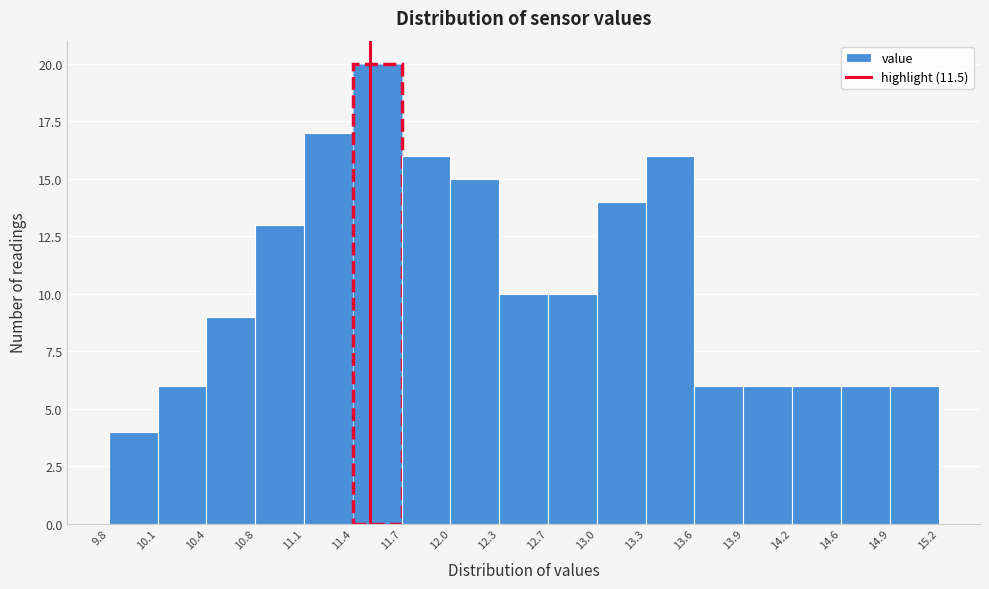

Reading left to right, list every bar in this chart as the range it spans on the x-axis followed by its height. The values are not printed on the chart, so give them approximately, as read against the axis.

9.8 to 10.1: 4
10.1 to 10.4: 6
10.4 to 10.8: 9
10.8 to 11.1: 13
11.1 to 11.4: 17
11.4 to 11.7: 20
11.7 to 12.0: 16
12.0 to 12.3: 15
12.3 to 12.7: 10
12.7 to 13.0: 10
13.0 to 13.3: 14
13.3 to 13.6: 16
13.6 to 13.9: 6
13.9 to 14.2: 6
14.2 to 14.6: 6
14.6 to 14.9: 6
14.9 to 15.2: 6